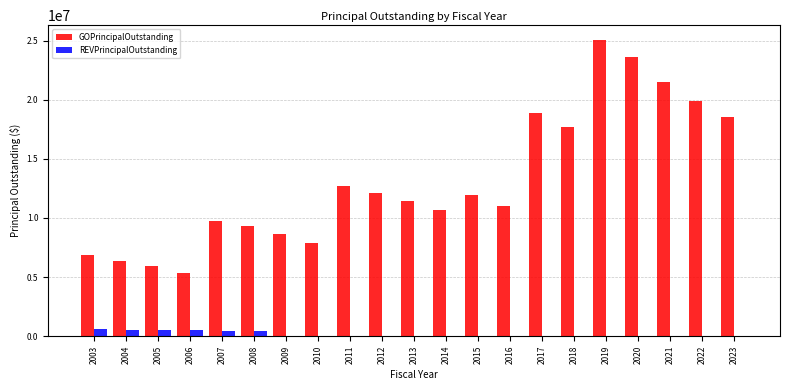

What is the sum of all GOPrincipalOutstanding values?

275160000